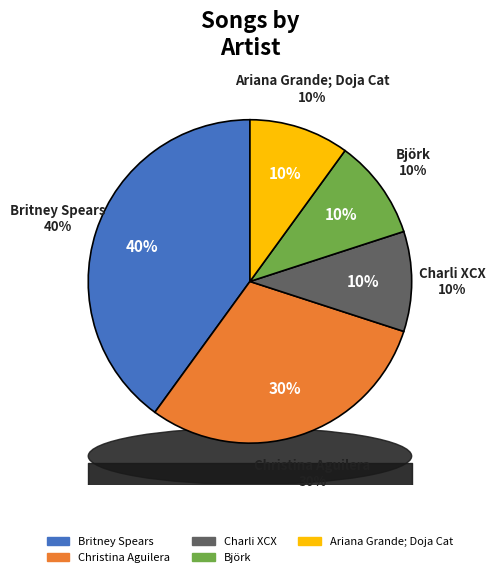

How many slices are in this pie chart?

5